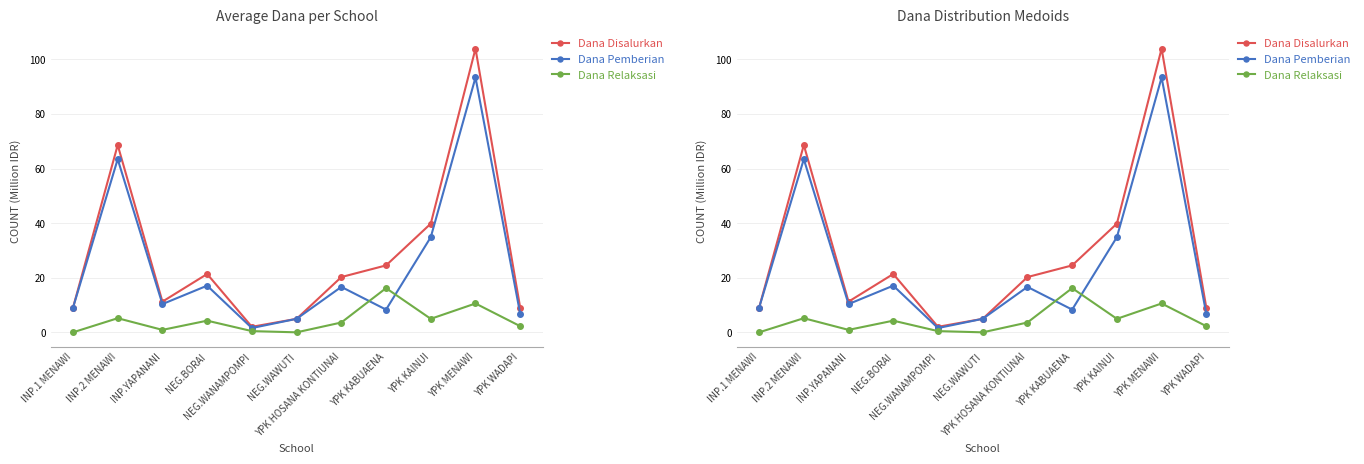

True or false: Dana Relaksasi and Dana Disalurkan intersect in this chart.

False